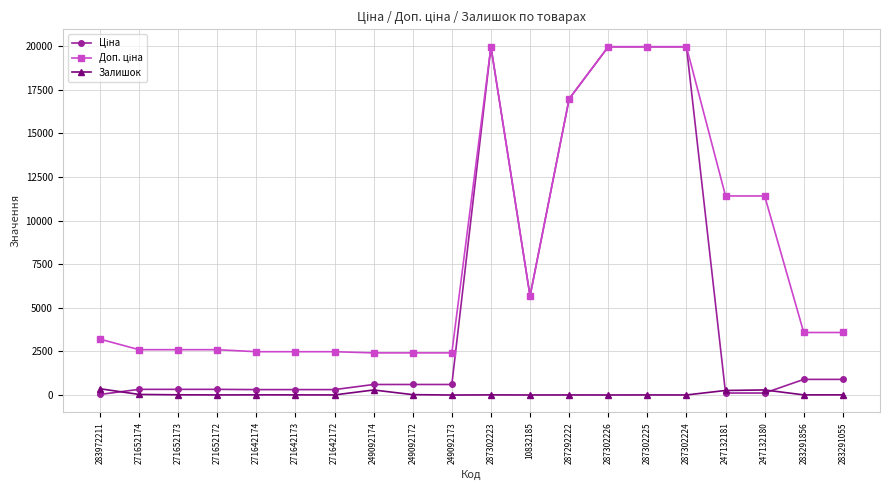

True or false: Залишок has a value of 9.0 at 283291055.

True